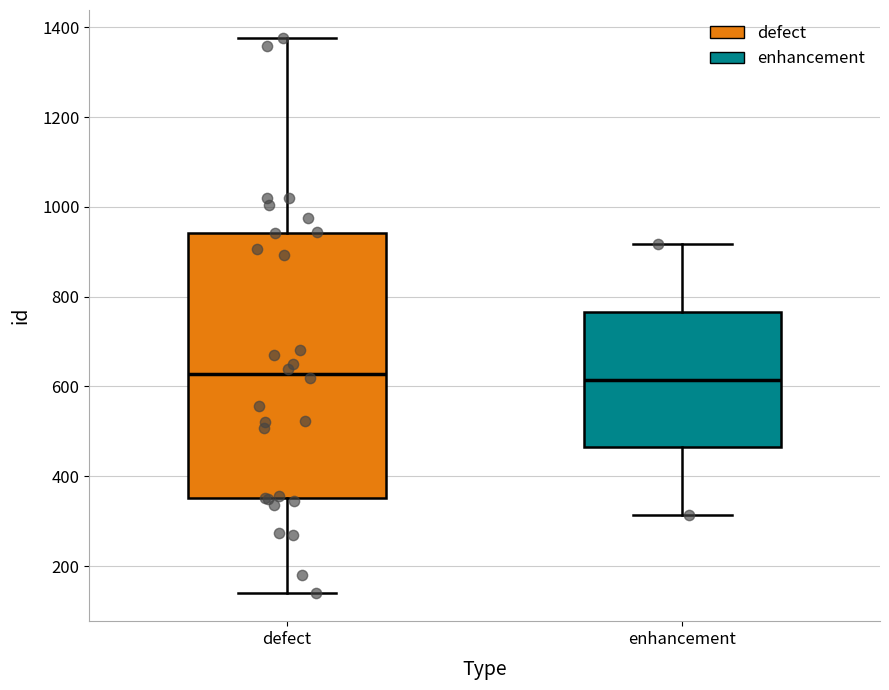

Reading left to right, transcribe this box plot: for each box, give where its median line is, the range the box spans, and where its two whiskers end, as read against the y-axis. The values are not printed on the chart, so give them approximately, as read against the axis.

defect: median 620, box 360 to 940, whiskers 140 to 1380
enhancement: median 620, box 460 to 760, whiskers 320 to 920